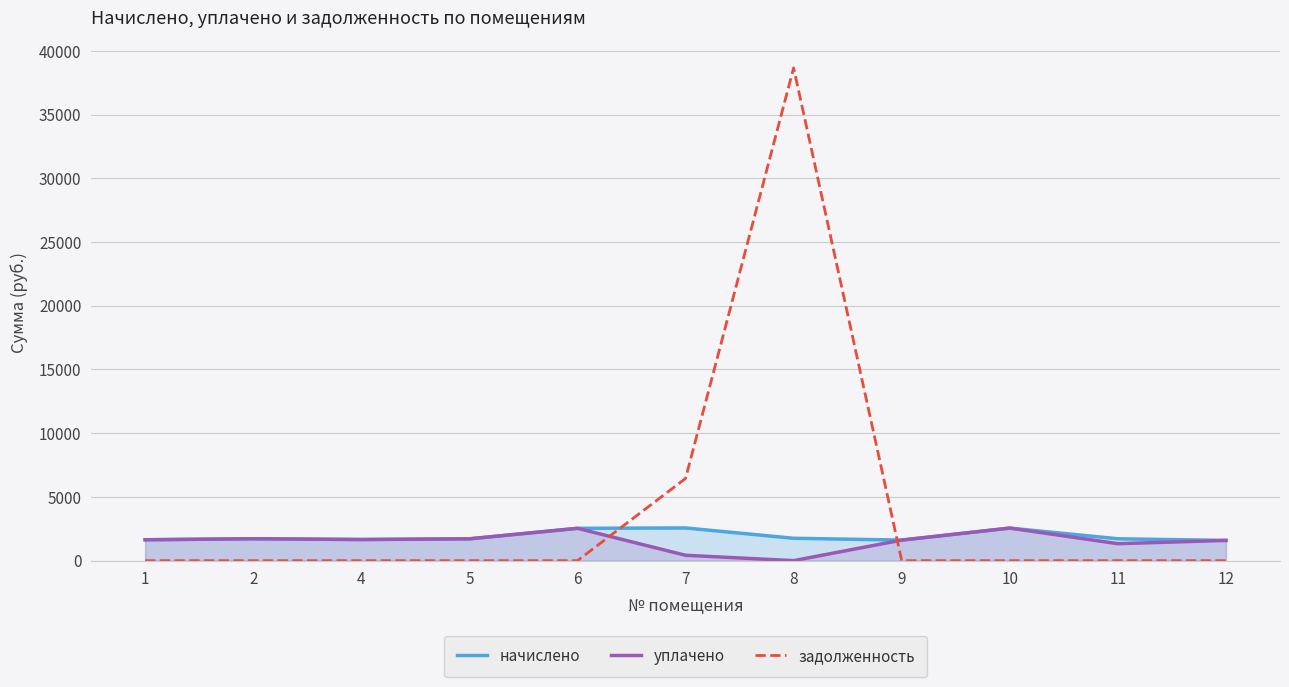

Rank the categories by уплачено value from lowest to highest.

8, 7, 11, 12, 9, 1, 4, 5, 2, 6, 10